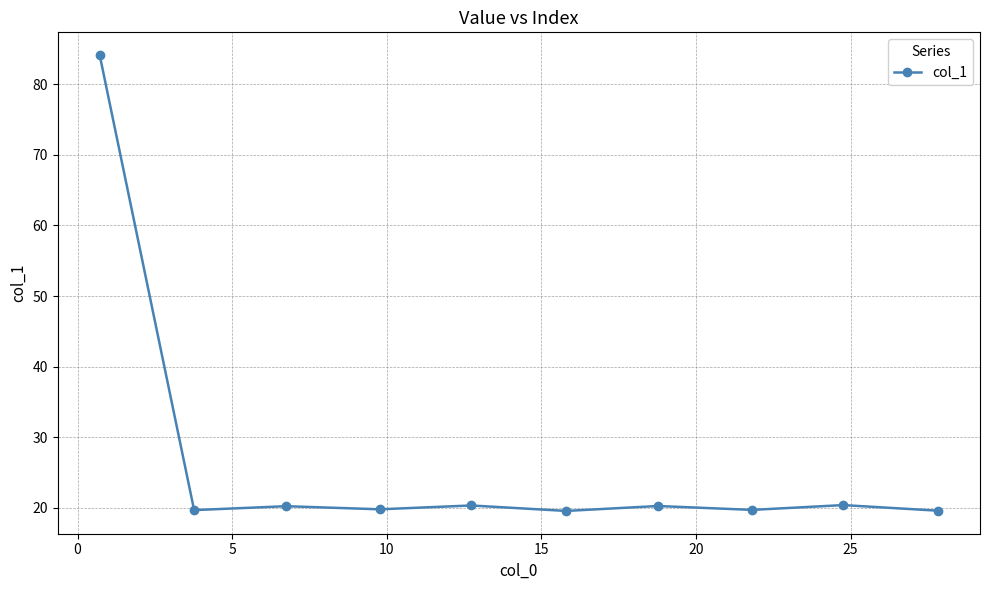

What is the value of the 1st point from the left?

84.2